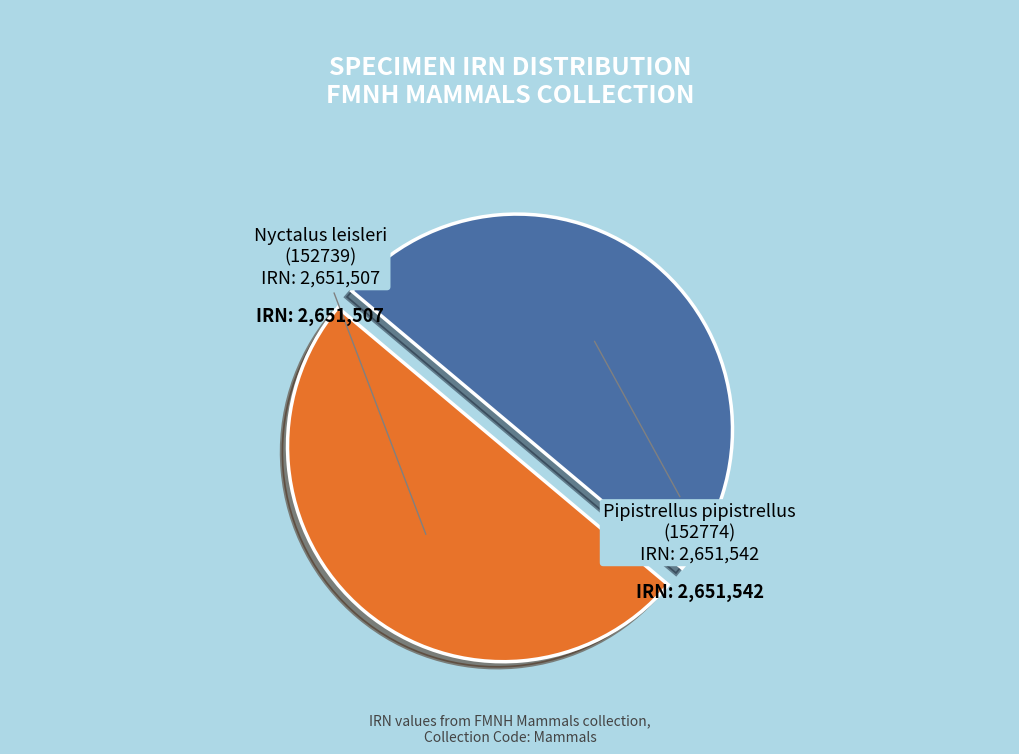

Do Nyctalus leisleri (152739) and Pipistrellus pipistrellus (152774) together represent more than half of the pie?

Yes